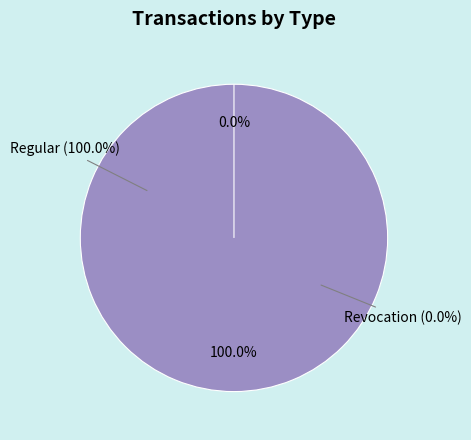

Does Revocation represent more than half of the total?

No